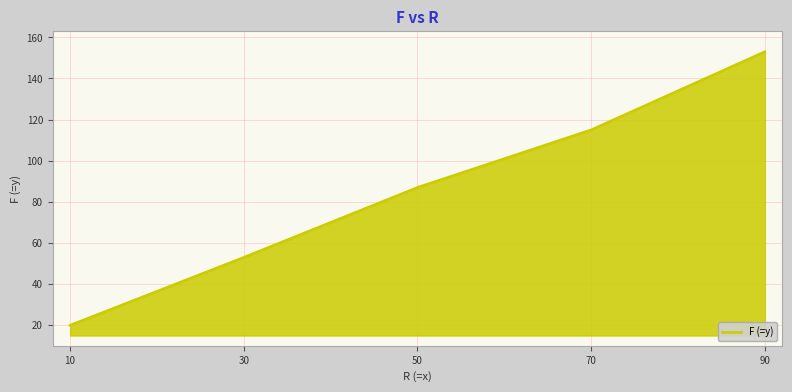

Rank the categories by value from highest to lowest.

90, 70, 50, 30, 10